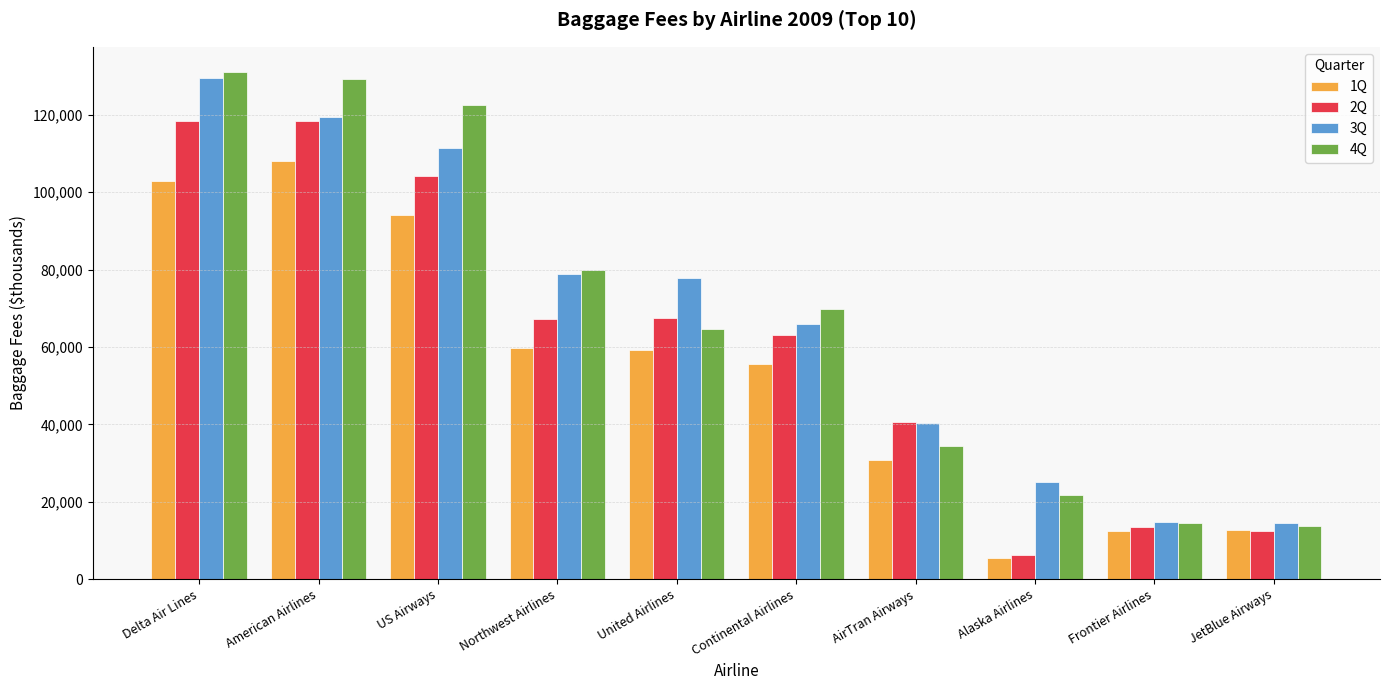

How many values in the 3Q series are below 77877?

5